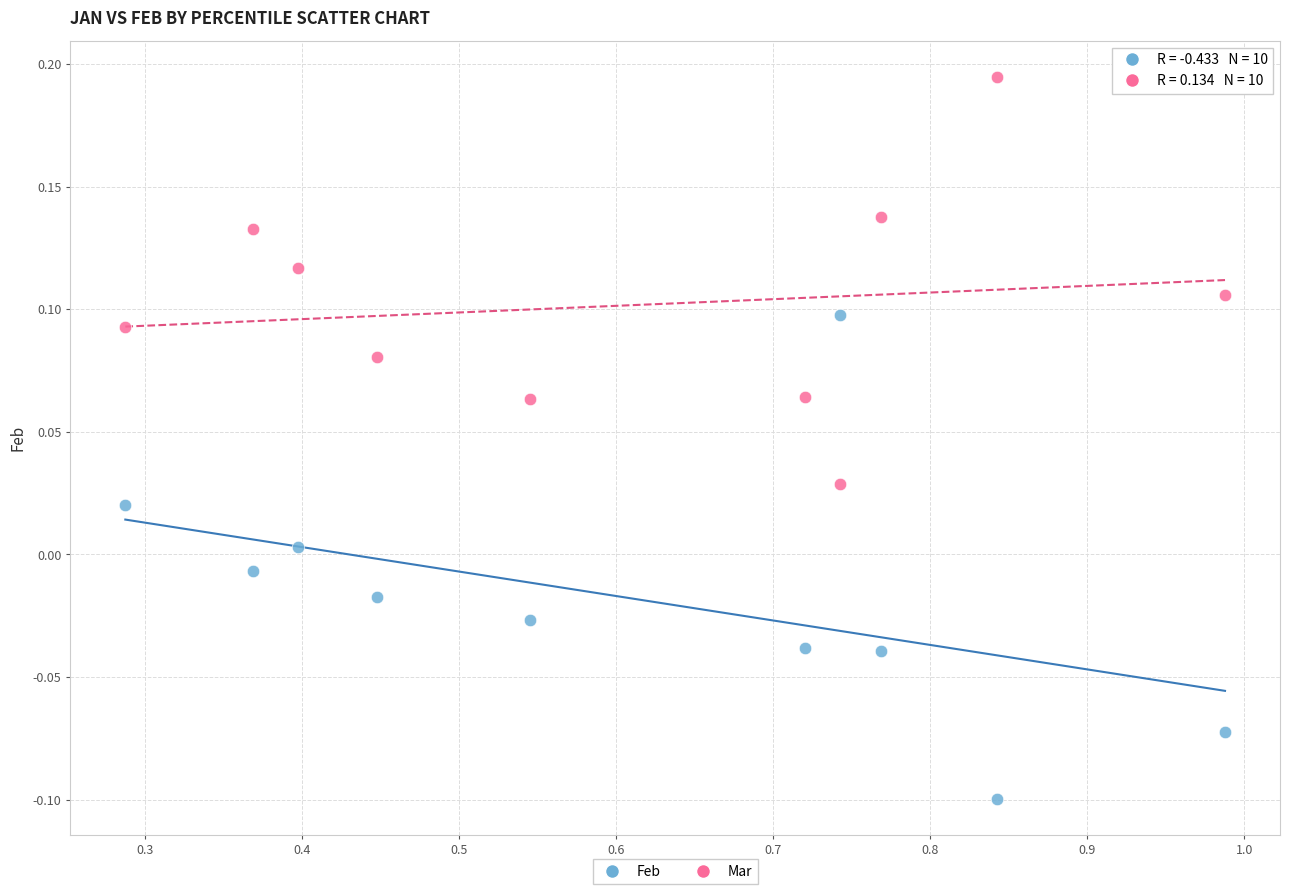

Which series reaches the minimum Y coordinate?

Feb